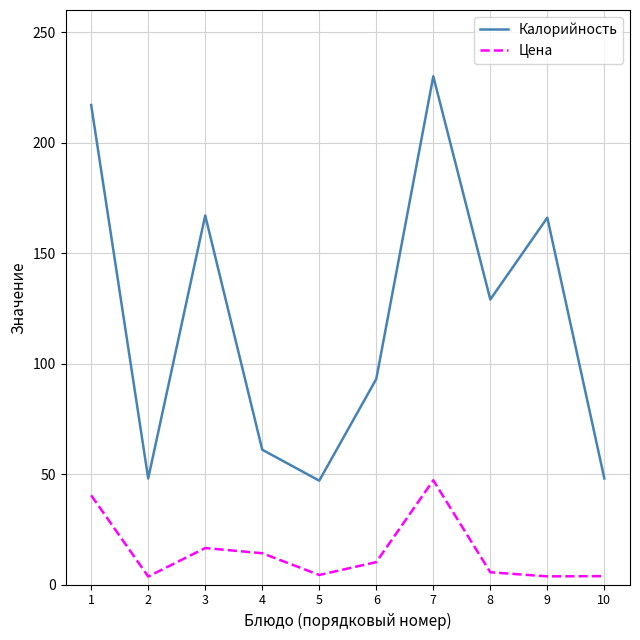

What is the maximum value for Цена?

47.2